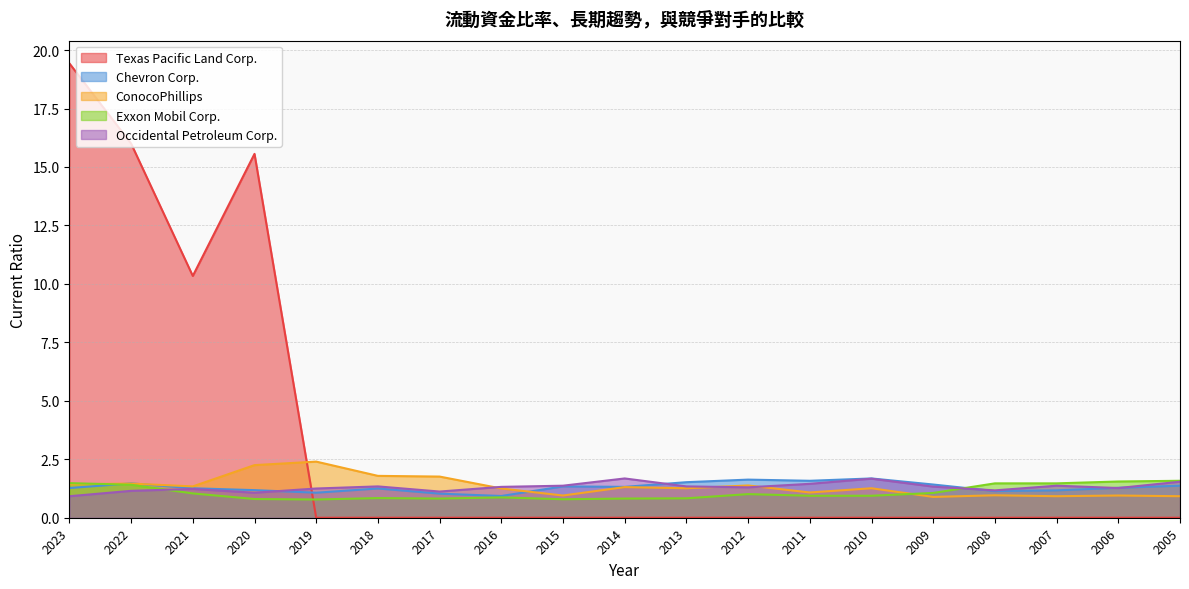

At which label does Occidental Petroleum Corp. reach its minimum?

2023